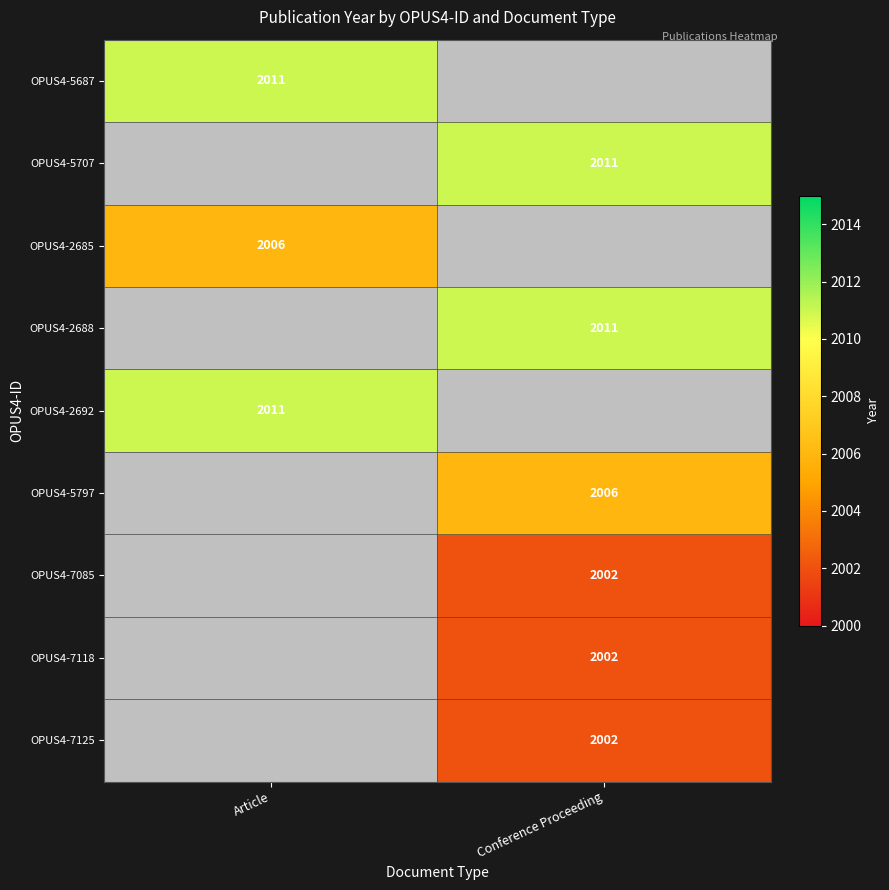

What is the minimum value shown in the chart?

2002.0